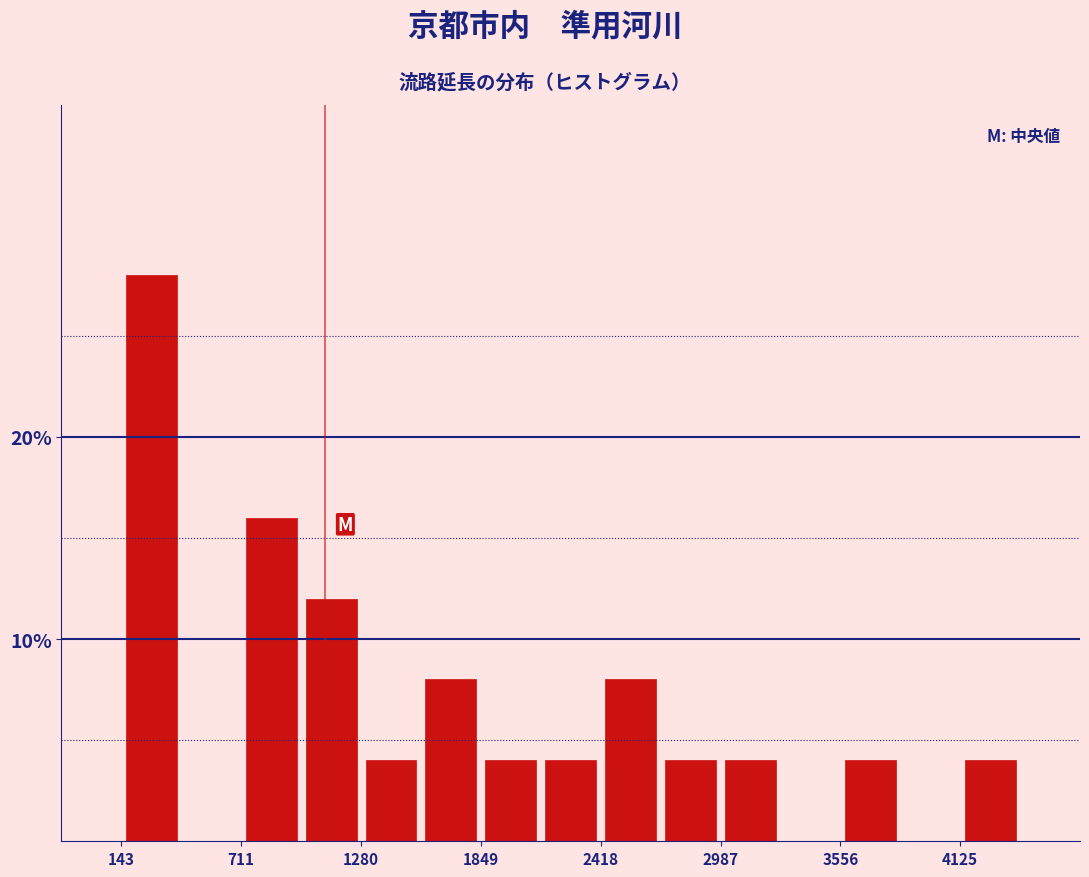

Read against the x-axis, roughly where is the centre of the tallest bar?

300